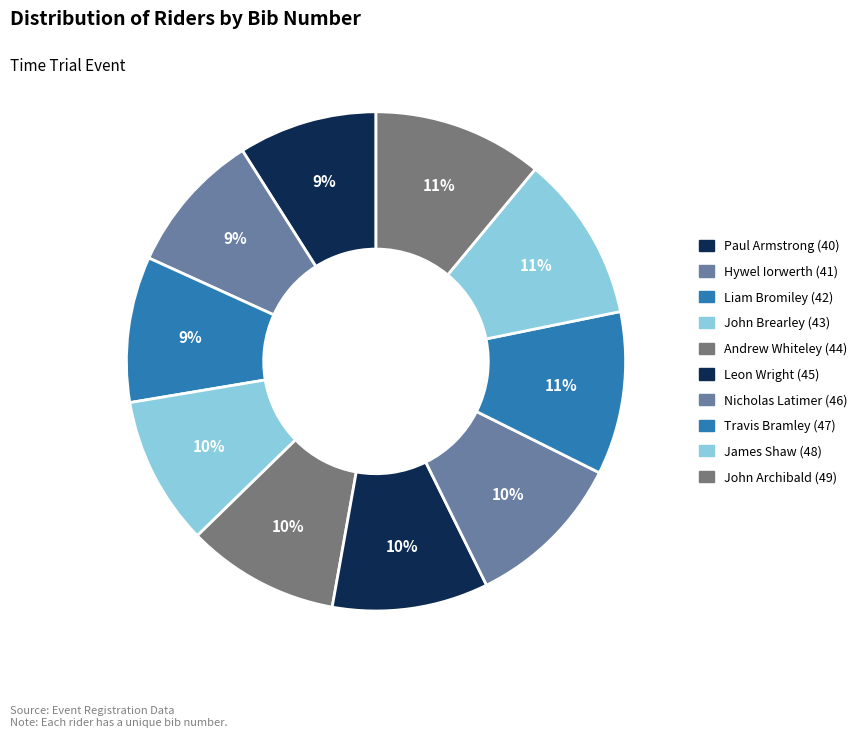

Count the number of slices in the pie.

10